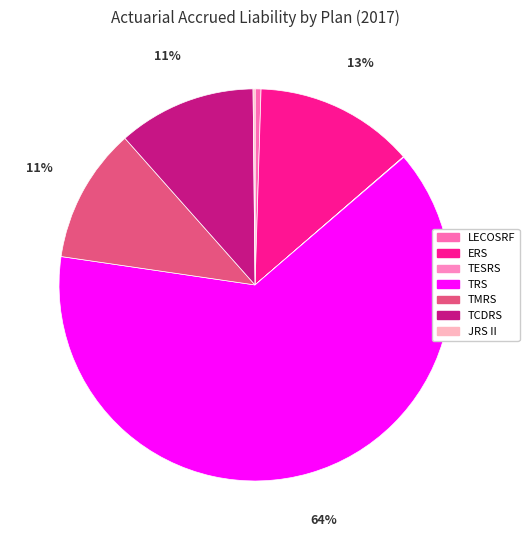

Is the sum of TESRS and JRS II greater than half?

No